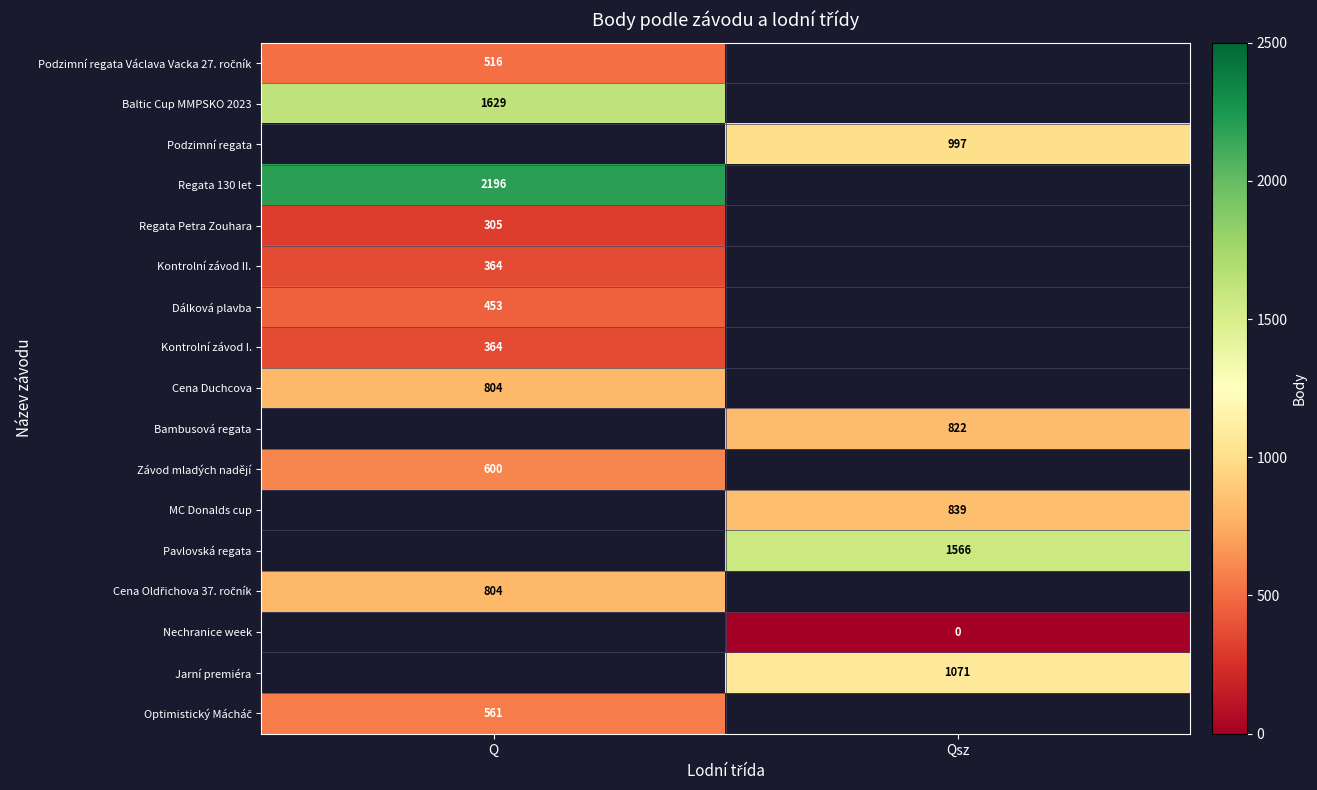

The Dálková plavba series shows 789 at Q. True or false?

False